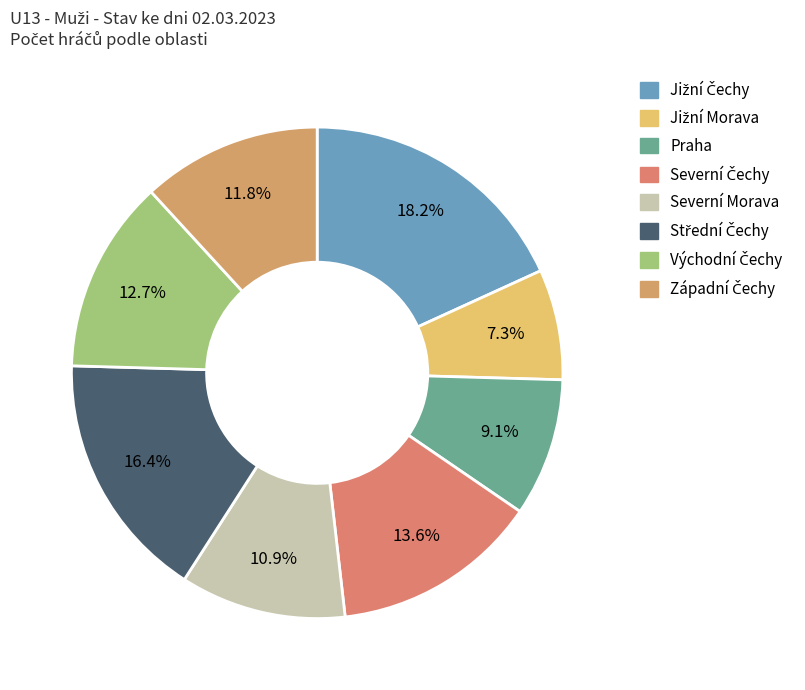

True or false: Východní Čechy accounts for 13% of the total.

True